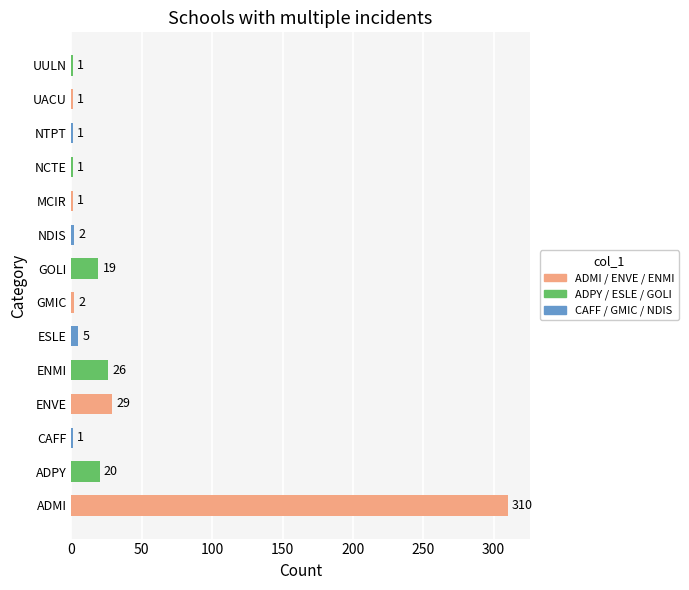

Where is the data nearest to the value 155?

ENVE